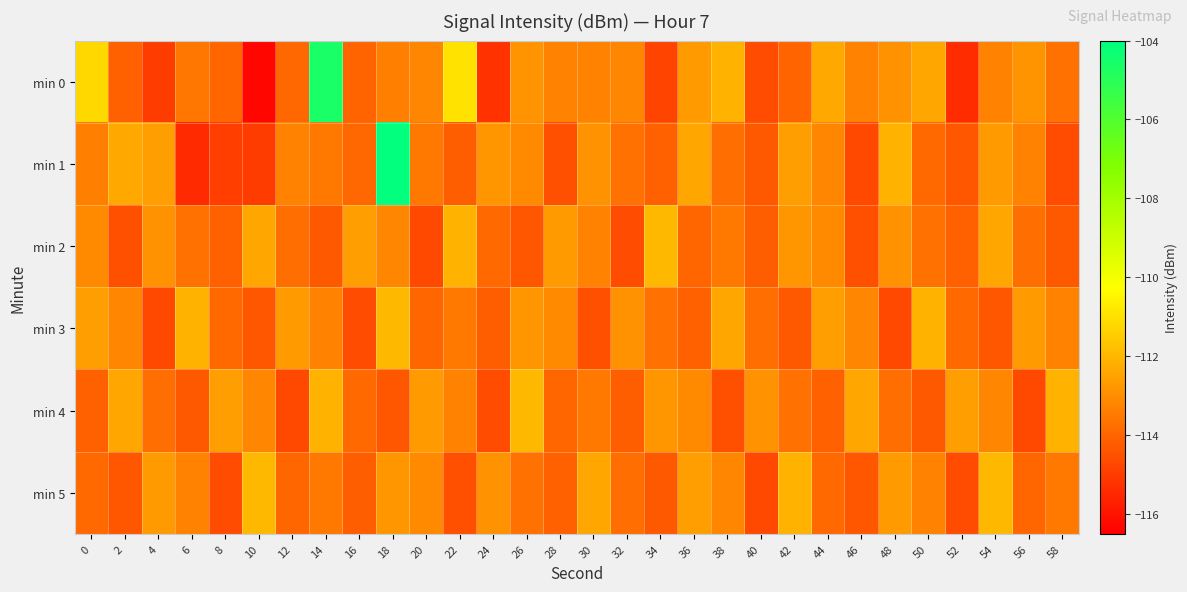

At which category does the chart reach its minimum across all series?

10